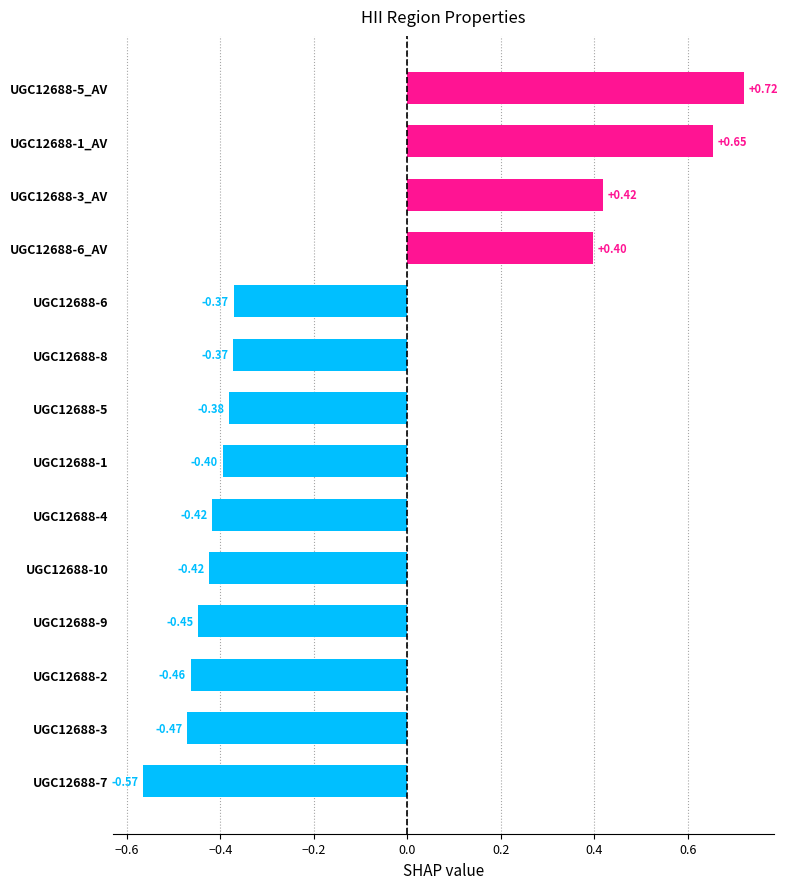

What is the change in value from UGC12688-3 to UGC12688-1?

+0.1